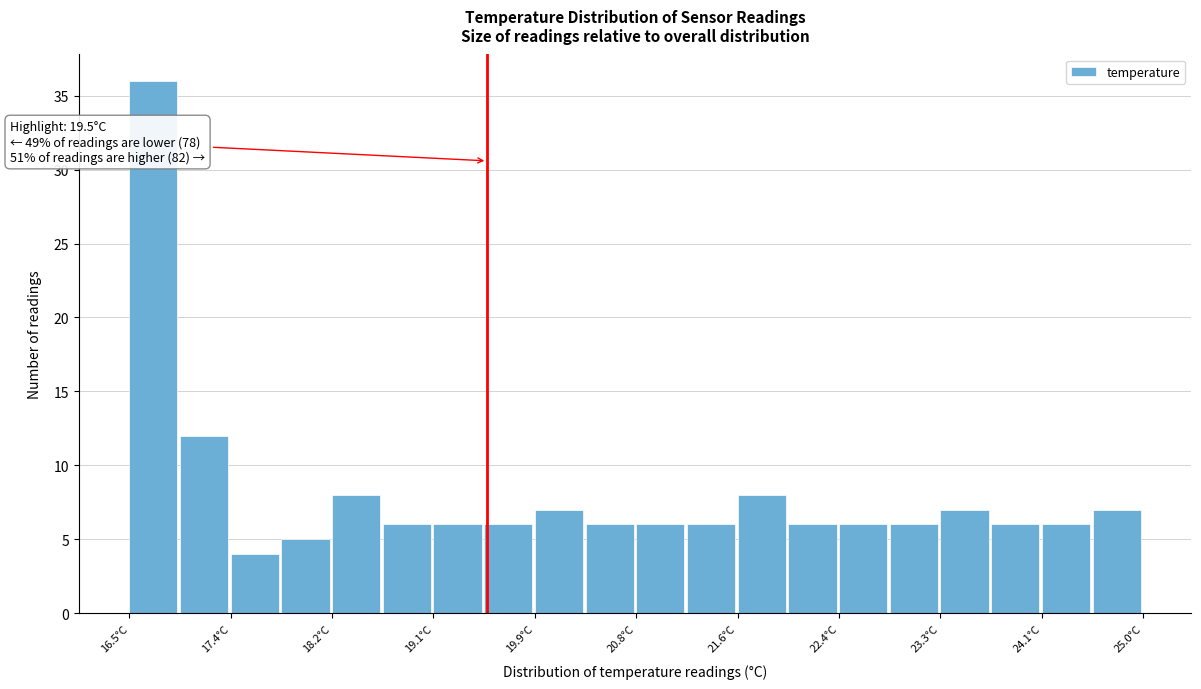

Over which range of the x-axis is the bar tallest?

16.5 to 16.9